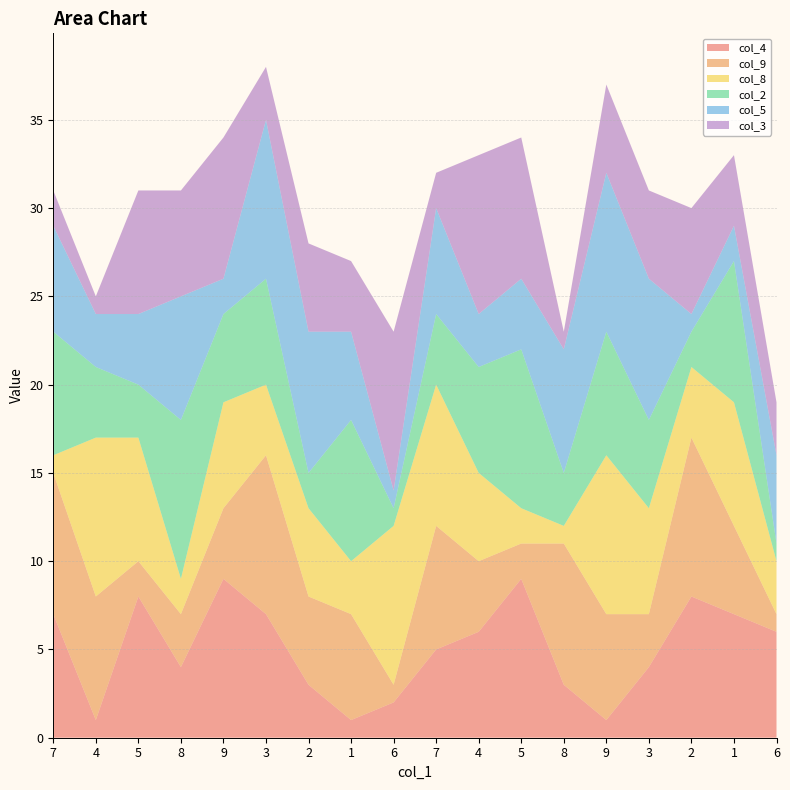

Reading right to left, extract all data points from this chart.

col_4: 6=6	1=7	2=8	3=4	9=1	8=3	5=9	4=6	7=5	6=2	1=1	2=3	3=7	9=9	8=4	5=8	4=1	7=7
col_9: 6=1	1=5	2=9	3=3	9=6	8=8	5=2	4=4	7=7	6=1	1=6	2=5	3=9	9=4	8=3	5=2	4=7	7=8
col_8: 6=3	1=7	2=4	3=6	9=9	8=1	5=2	4=5	7=8	6=9	1=3	2=5	3=4	9=6	8=2	5=7	4=9	7=1
col_2: 6=1	1=8	2=2	3=5	9=7	8=3	5=9	4=6	7=4	6=1	1=8	2=2	3=6	9=5	8=9	5=3	4=4	7=7
col_5: 6=5	1=2	2=1	3=8	9=9	8=7	5=4	4=3	7=6	6=1	1=5	2=8	3=9	9=2	8=7	5=4	4=3	7=6
col_3: 6=3	1=4	2=6	3=5	9=5	8=1	5=8	4=9	7=2	6=9	1=4	2=5	3=3	9=8	8=6	5=7	4=1	7=2